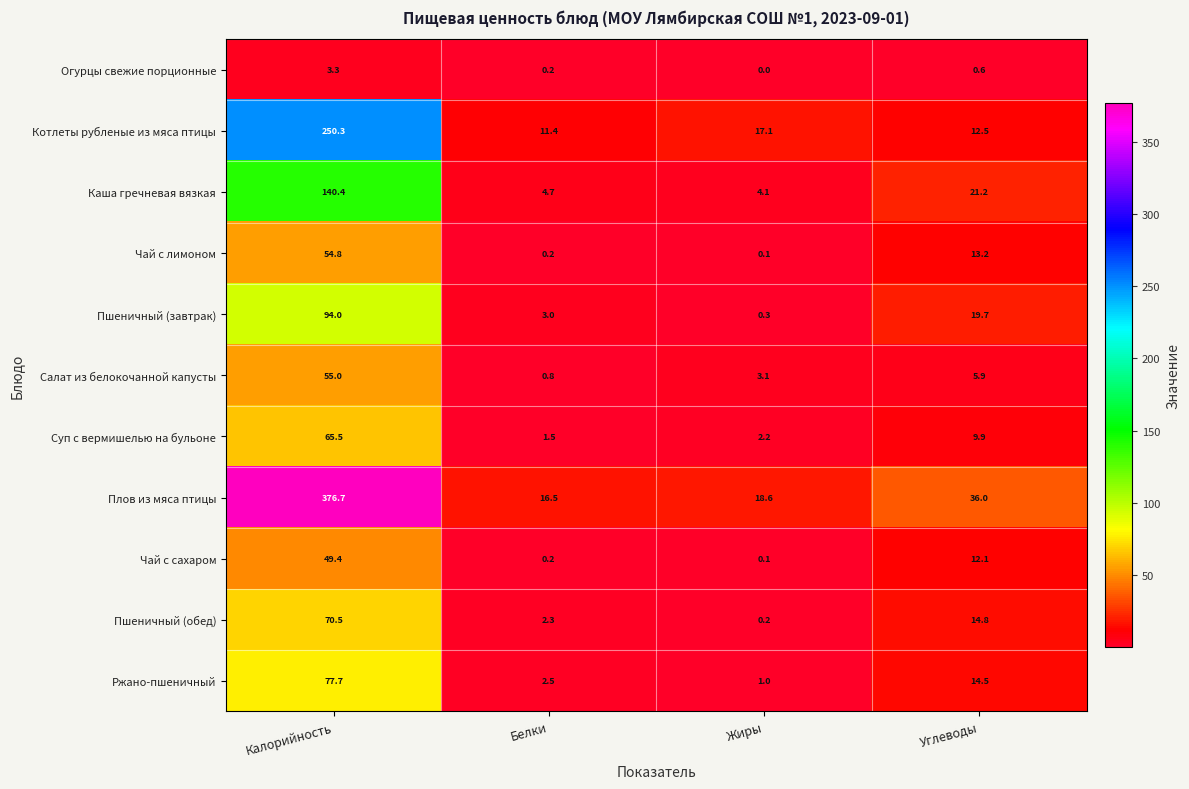

Which series has the largest total across all categories?

Плов из мяса птицы